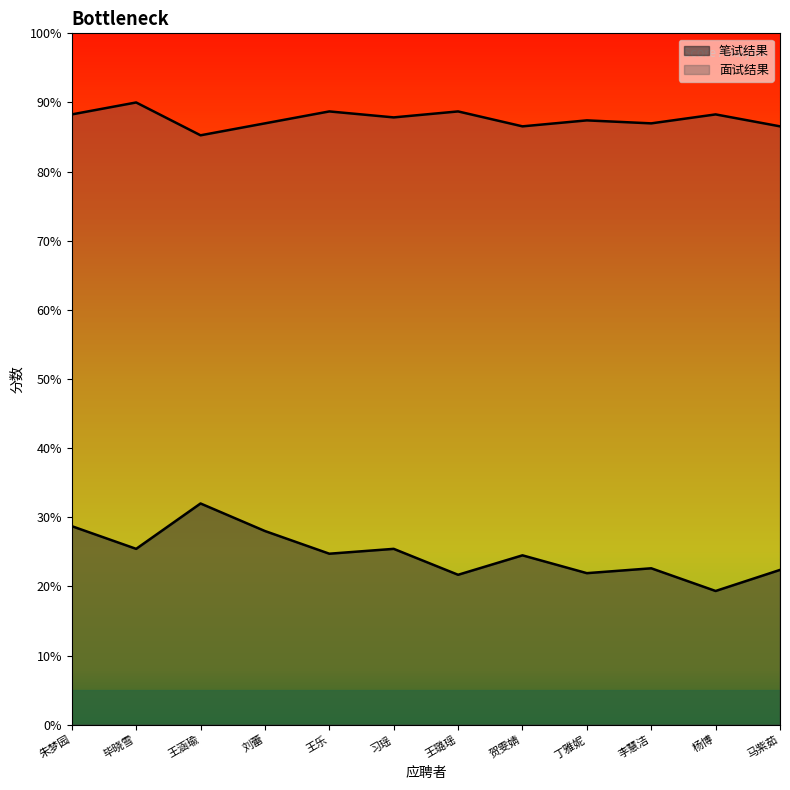

In 面试结果, how many points are lower than both neighbors (excluding endpoints)?

4